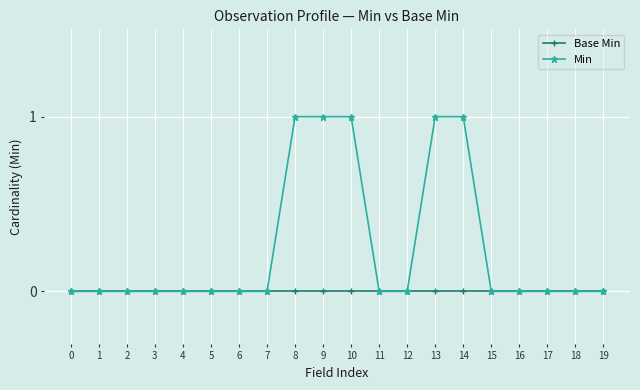

Is the value of Base Min at 0 greater than the value of Min at 8?

No